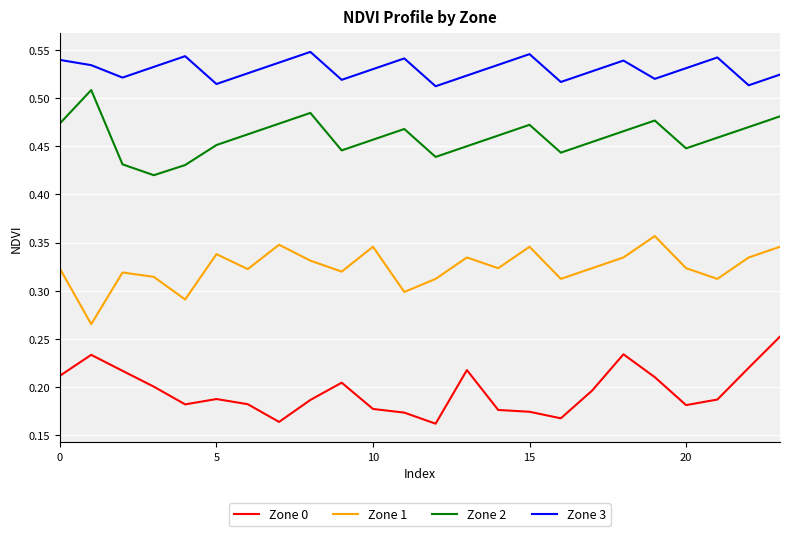

True or false: Zone 2 and Zone 1 intersect in this chart.

False